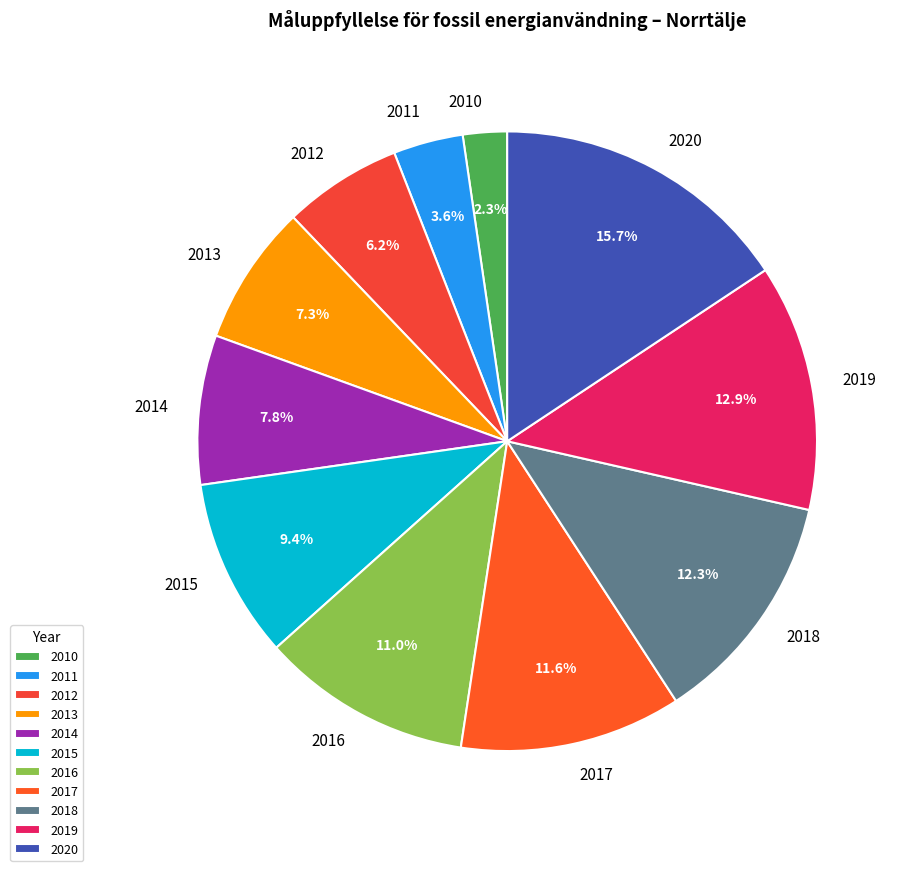

To the nearest percent, what portion does 2015 represent?

9%